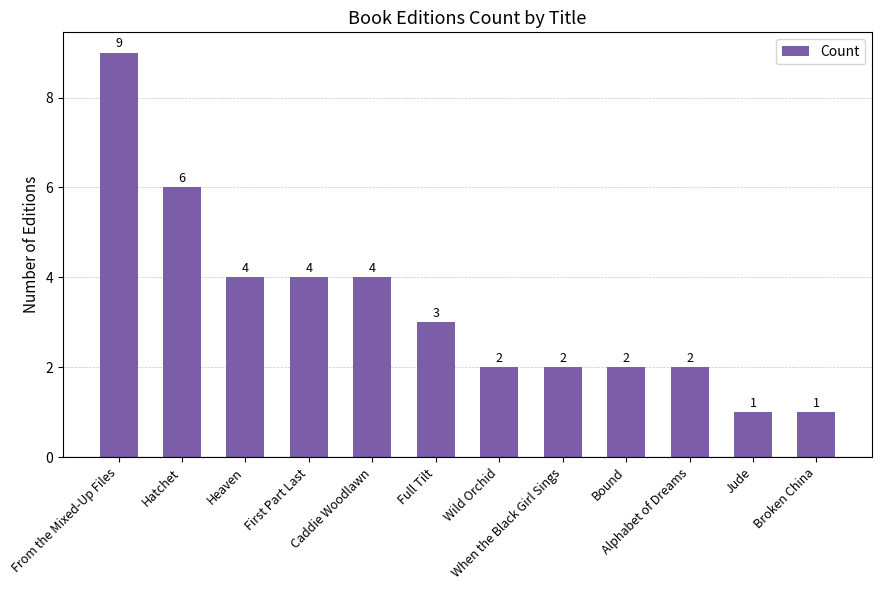

The value at Alphabet of Dreams is 2. True or false?

True